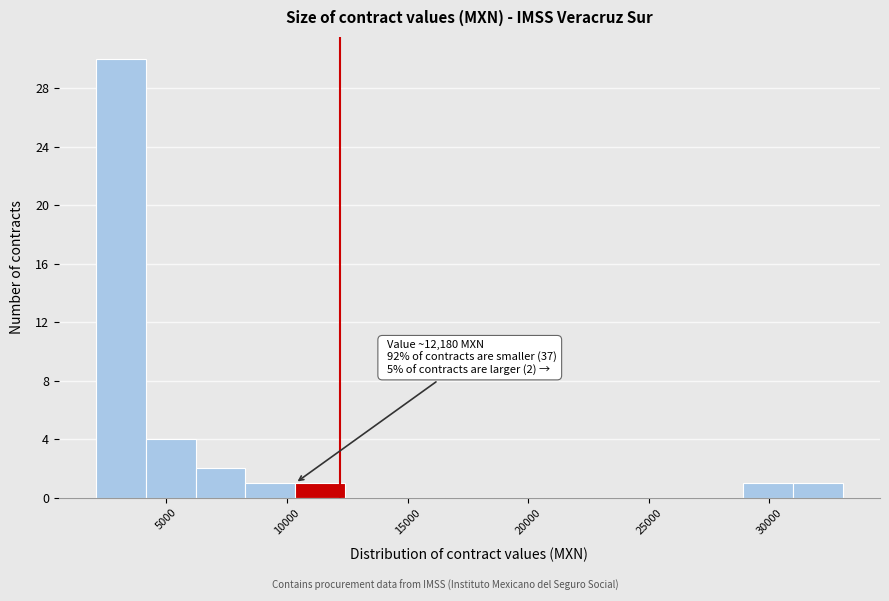

Which range on the x-axis has the tallest bar?

2000 to 4000